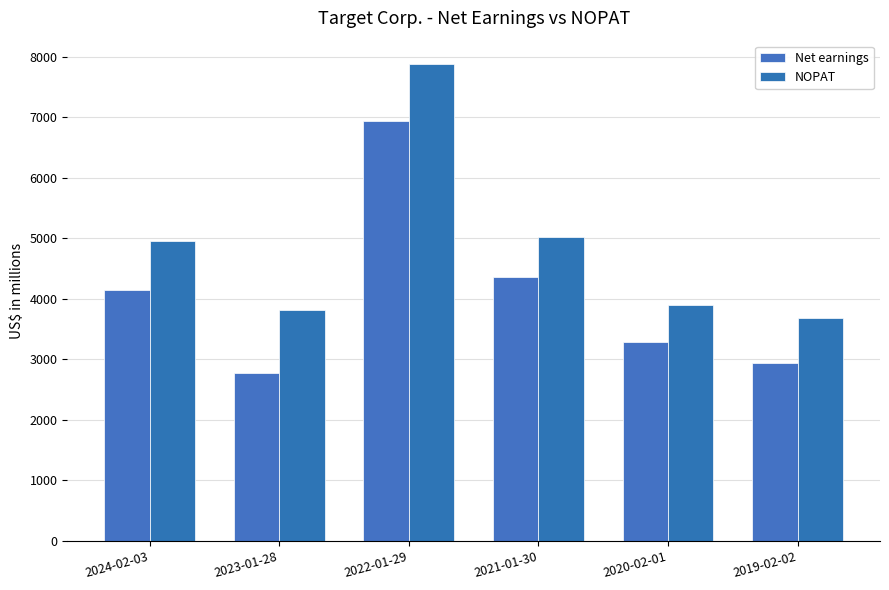

Is it true that NOPAT equals 3896 at 2020-02-01?

True